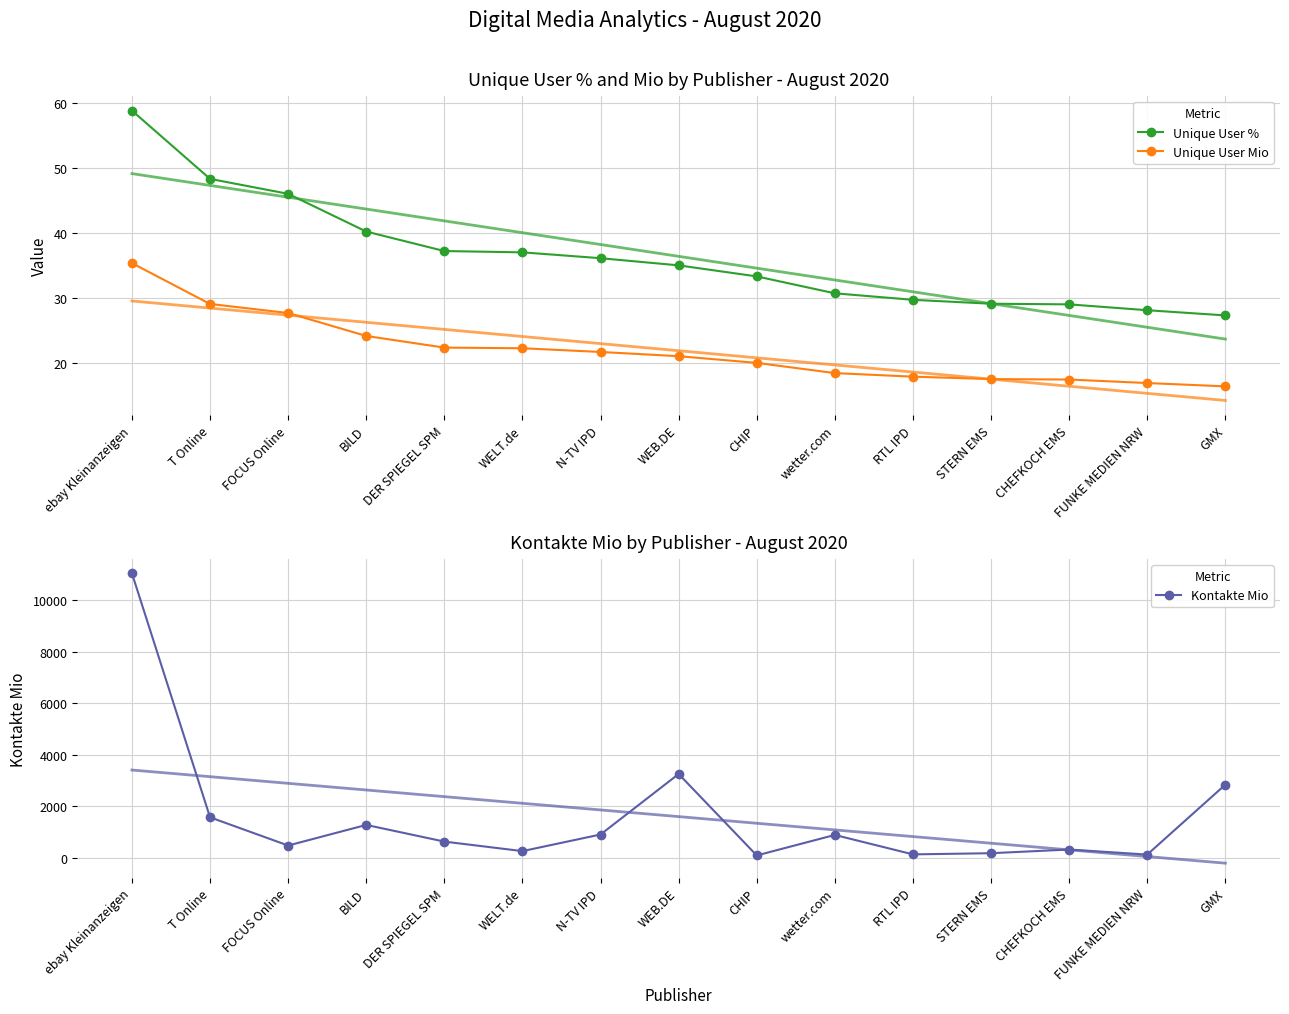

At WEB.DE, list the series in order from largest to smallest.

Kontakte Mio, Unique User %, Unique User Mio